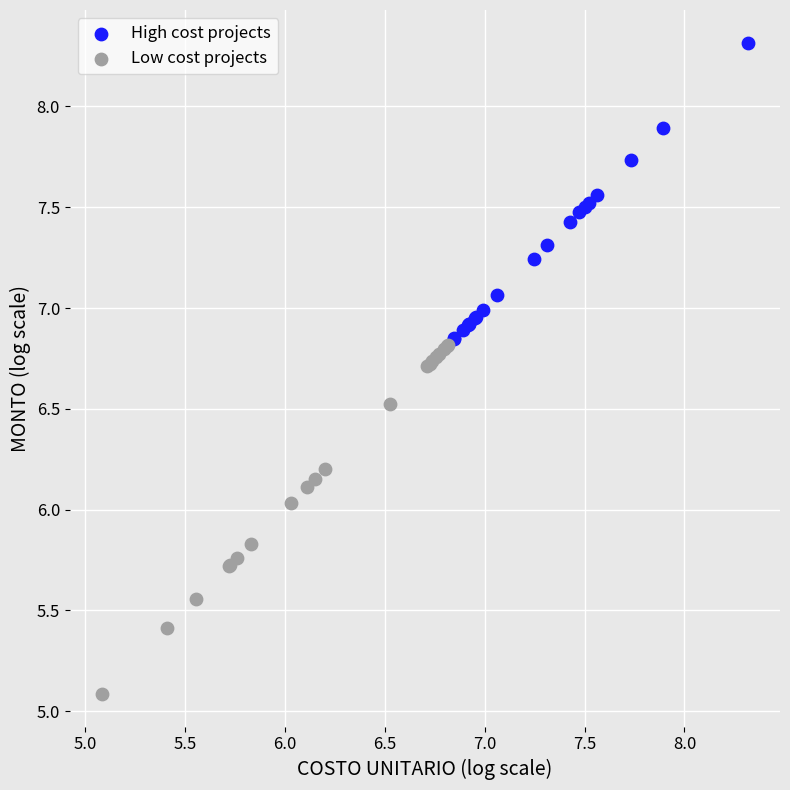

What are all the series names shown in the legend?

High cost projects, Low cost projects